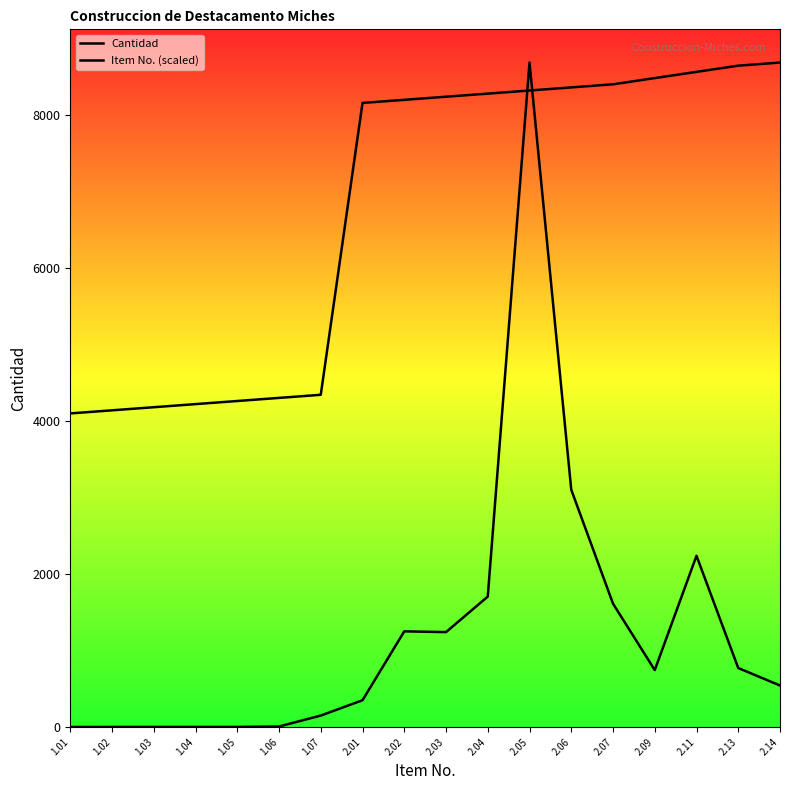

At how many categories does at least one series exceed 2886?

18